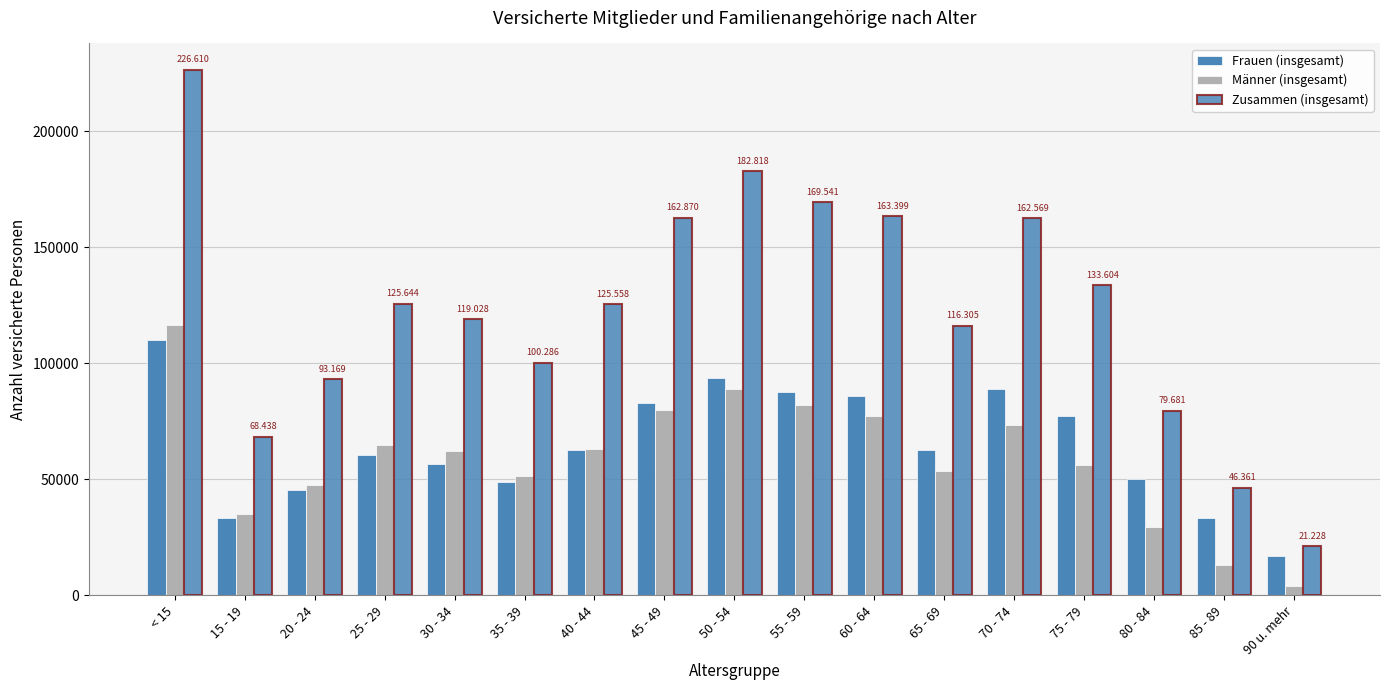

What is the label of the 17th bar from the left?

90 u. mehr